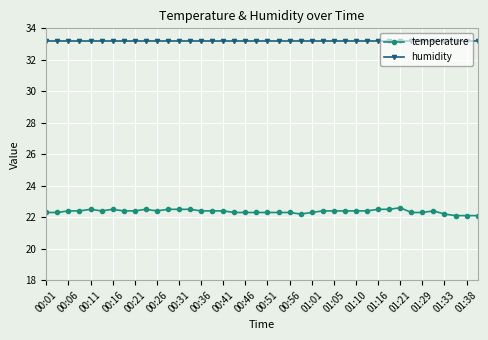

True or false: humidity and temperature intersect in this chart.

False